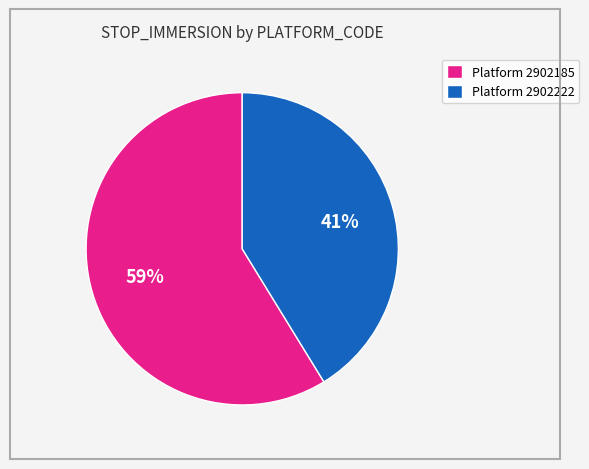

Is there a majority slice in this chart?

Yes